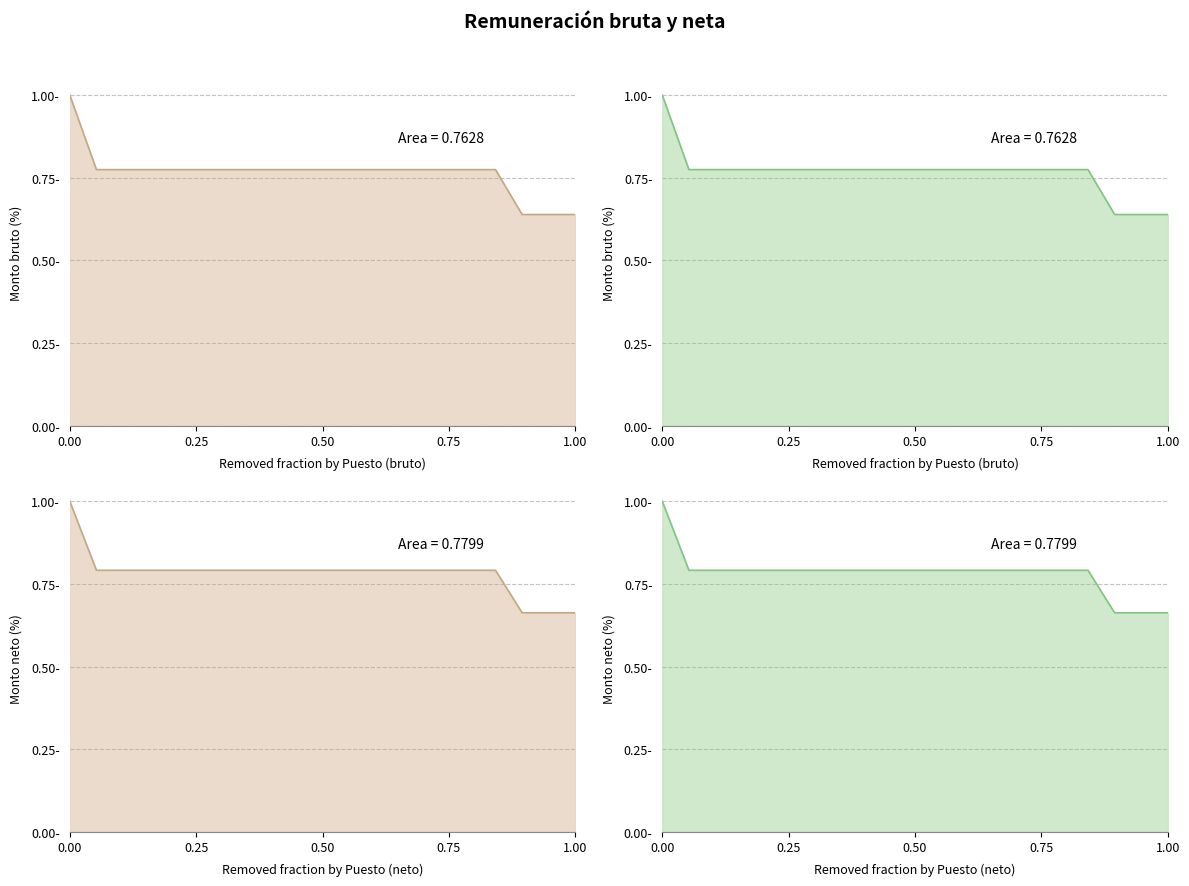

What is the value of the Monto mensual bruto point at the 15th from the left?

0.8